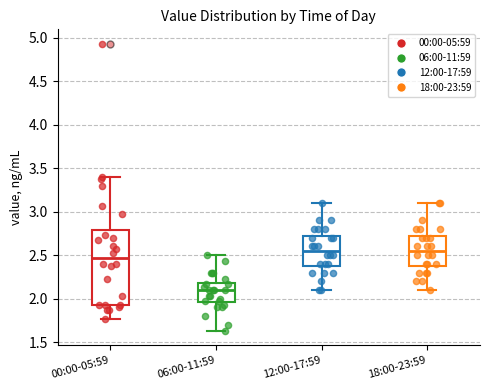

Reading left to right, read every box against the y-axis: the position of its median line, the range the box covers, and the ends of its whiskers. The values are not printed on the chart, so give them approximately, as read against the axis.

00:00-05:59: median 2.45, box 1.95 to 2.80, whiskers 1.75 to 3.40
06:00-11:59: median 2.10, box 1.95 to 2.20, whiskers 1.65 to 2.50
12:00-17:59: median 2.55, box 2.40 to 2.75, whiskers 2.10 to 3.10
18:00-23:59: median 2.55, box 2.40 to 2.75, whiskers 2.10 to 3.10